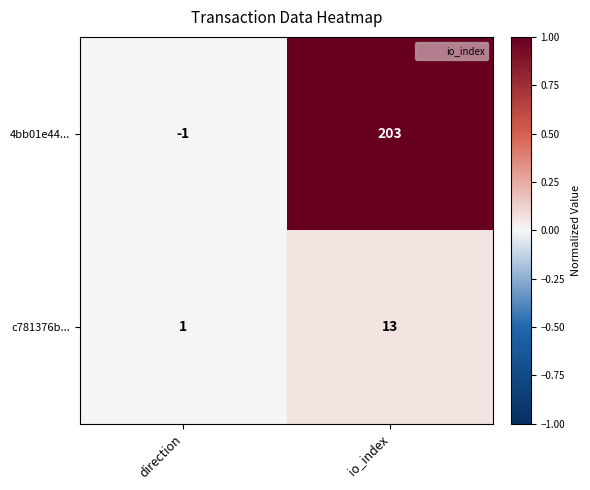

Which series has the largest total across all categories?

4bb01e44...